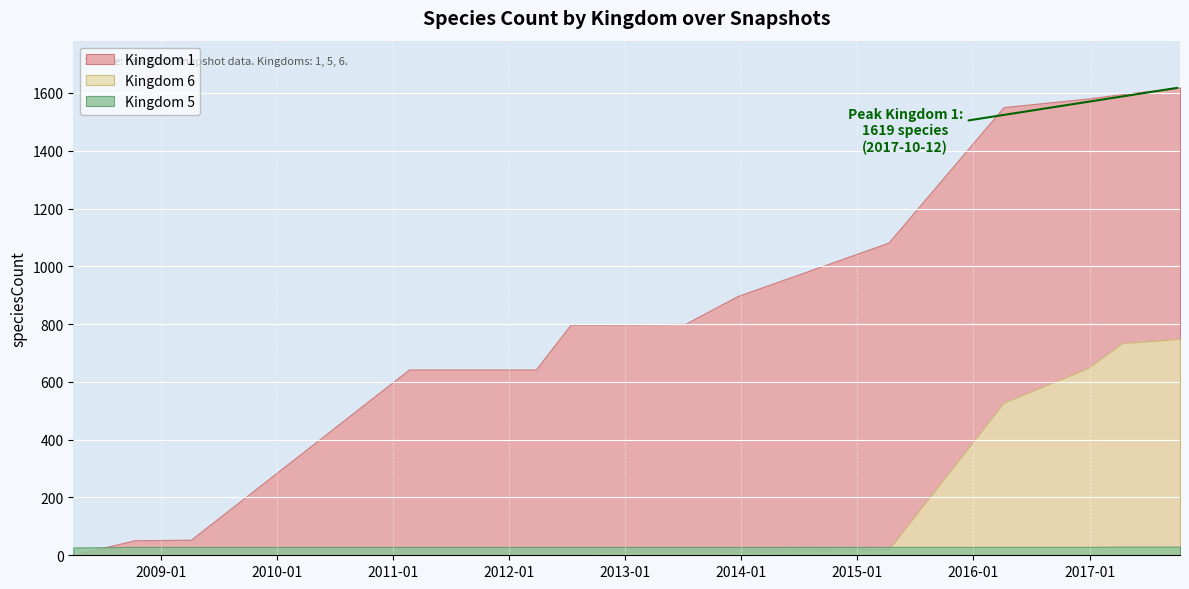

What is the value of the kingdom_5 point at the 6th from the left?

29